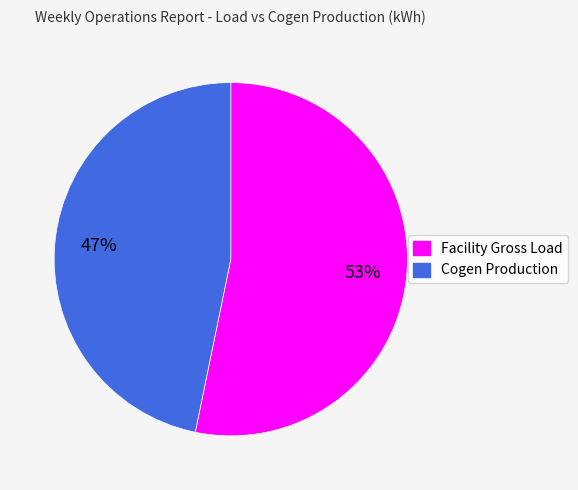

What is the majority slice?

Facility Gross Load